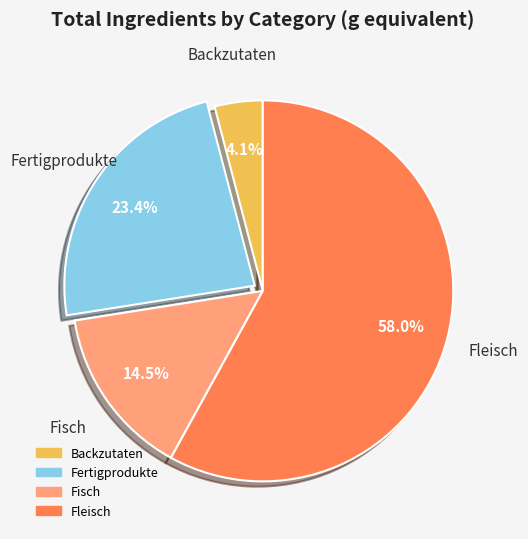

Is there any slice that represents more than half of the pie?

Yes